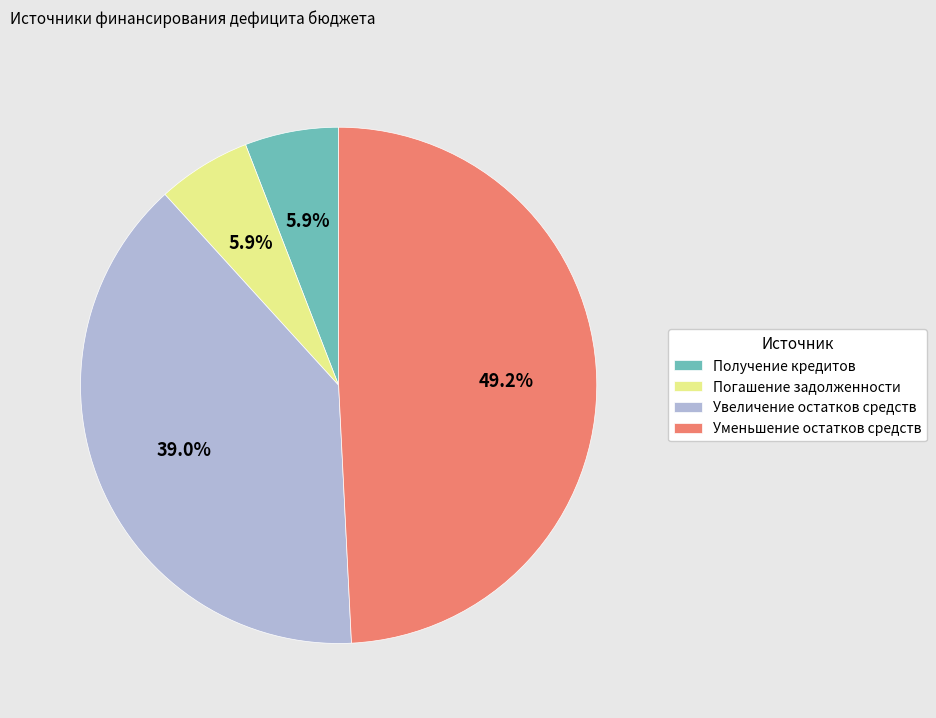

Is the sum of Увеличение остатков средств and Погашение задолженности greater than half?

No